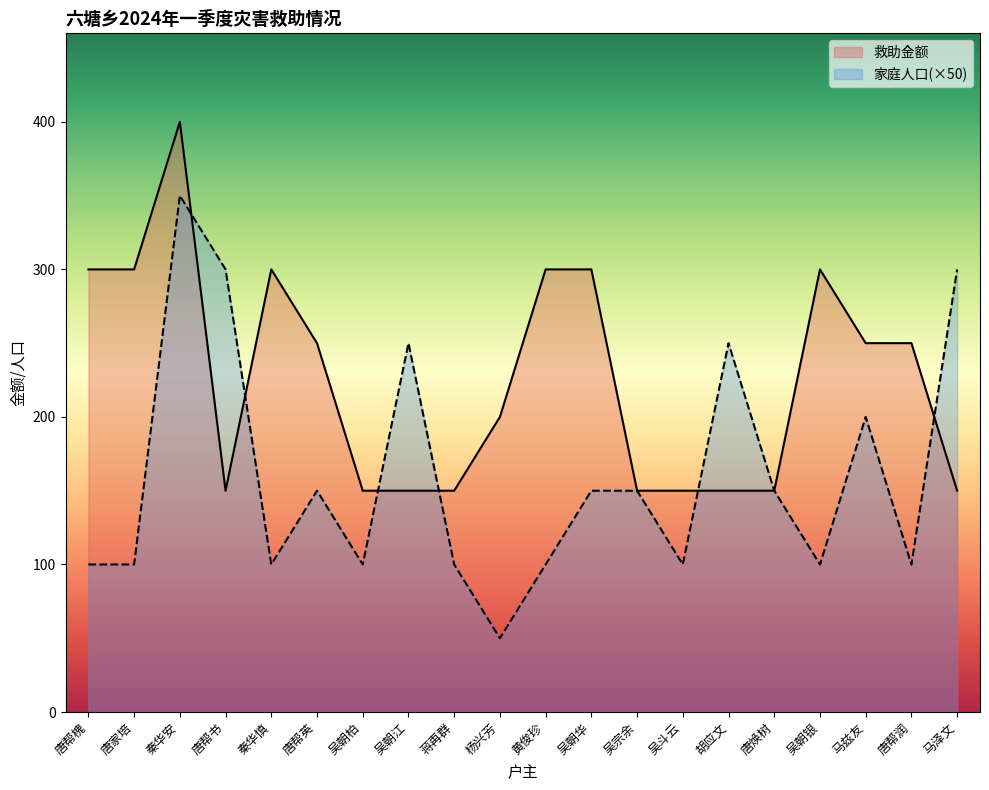

The value of 家庭人口 at 吴朝华 is 270. True or false?

False